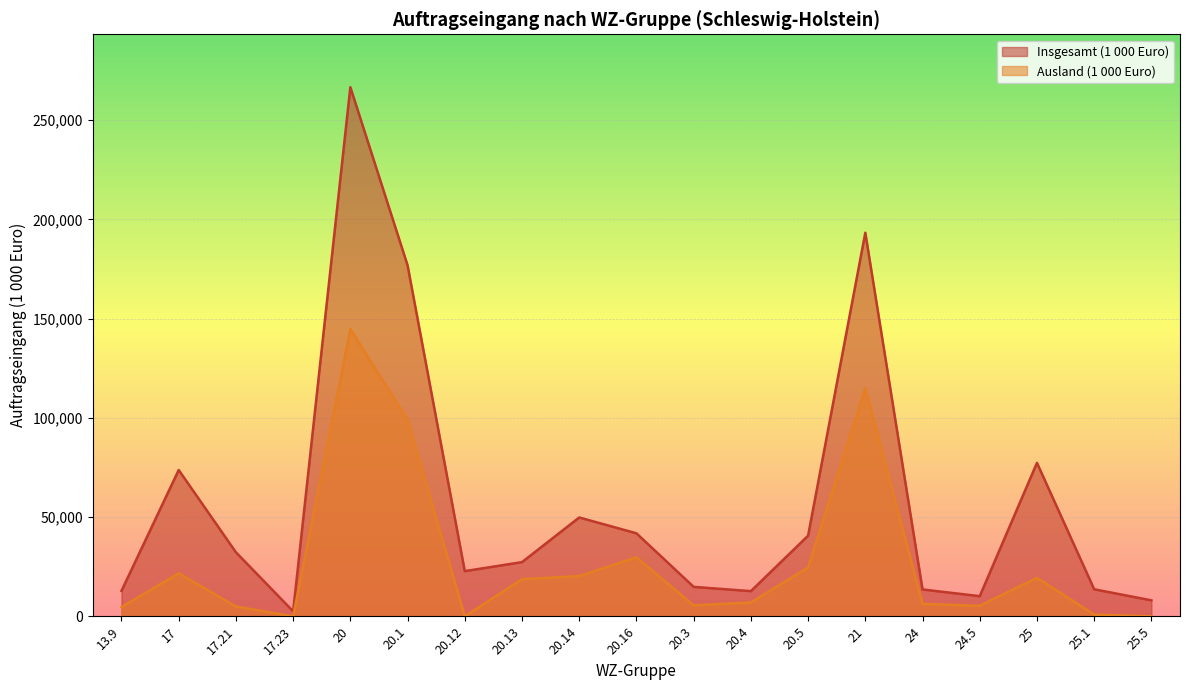

Where is the first local maximum for Insgesamt (1 000 Euro)?

17